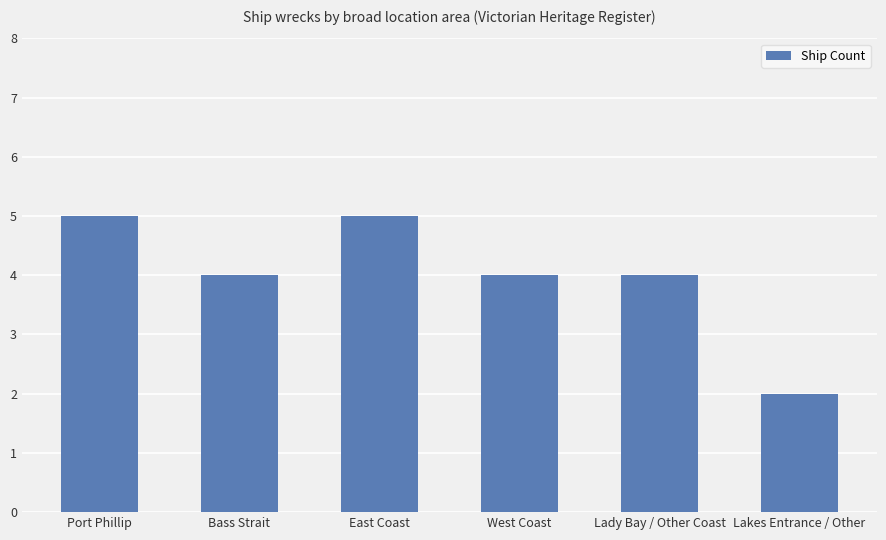

Which has a higher value, East Coast or Lakes Entrance / Other?

East Coast